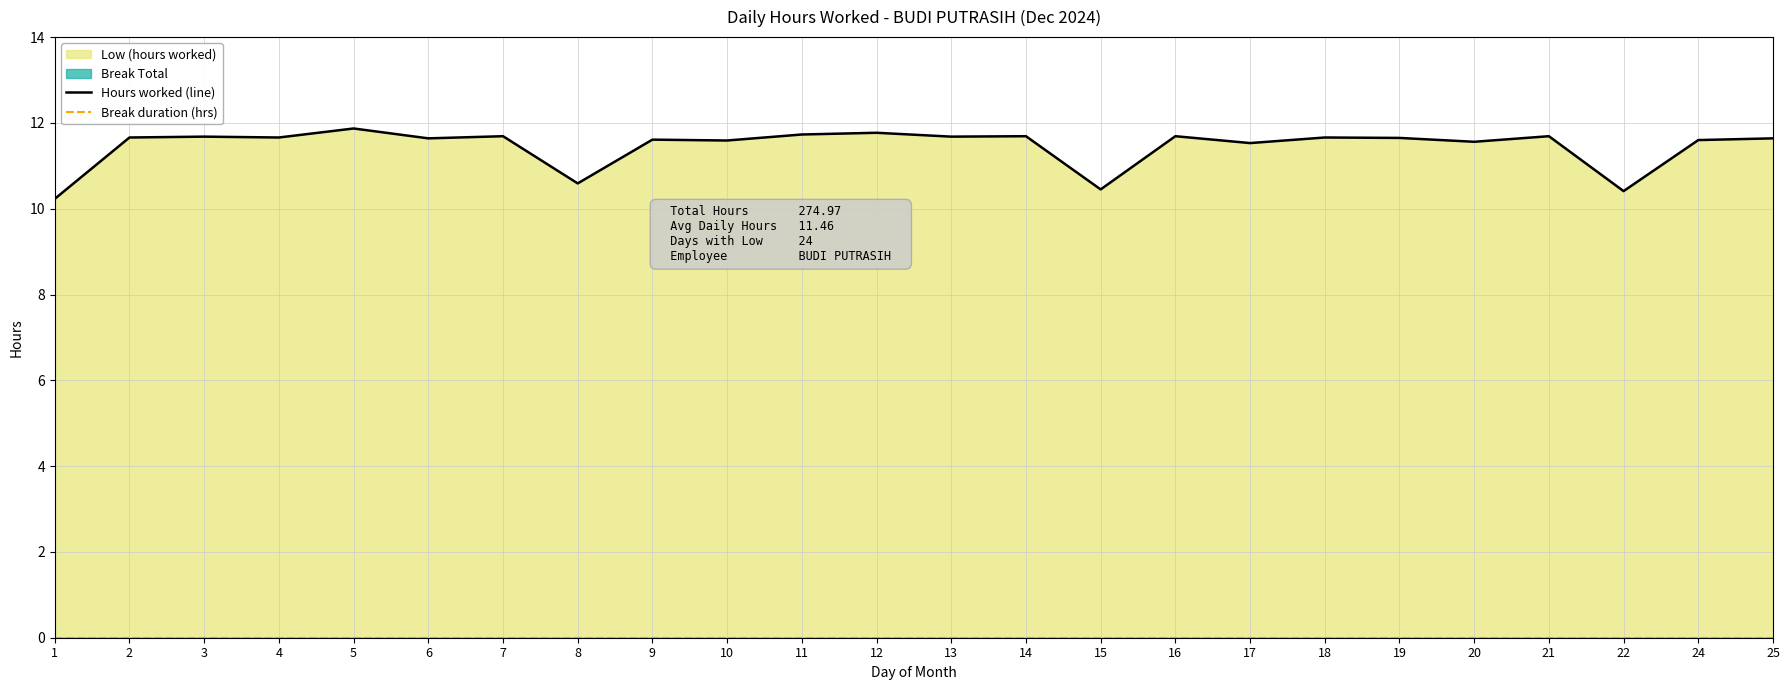

What is the greatest value displayed?

11.9